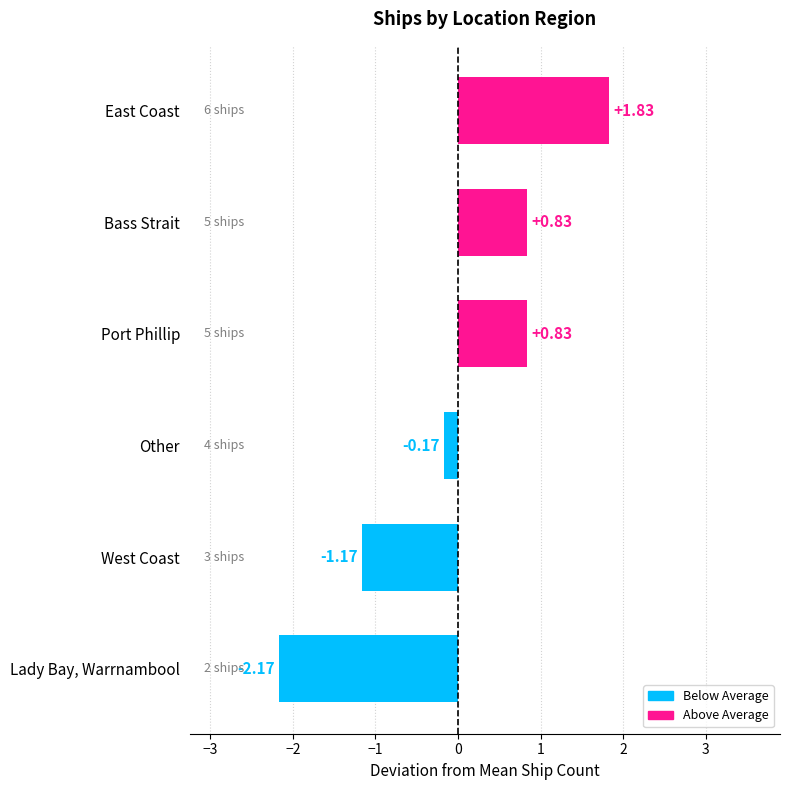

The value at Other is 4. True or false?

True